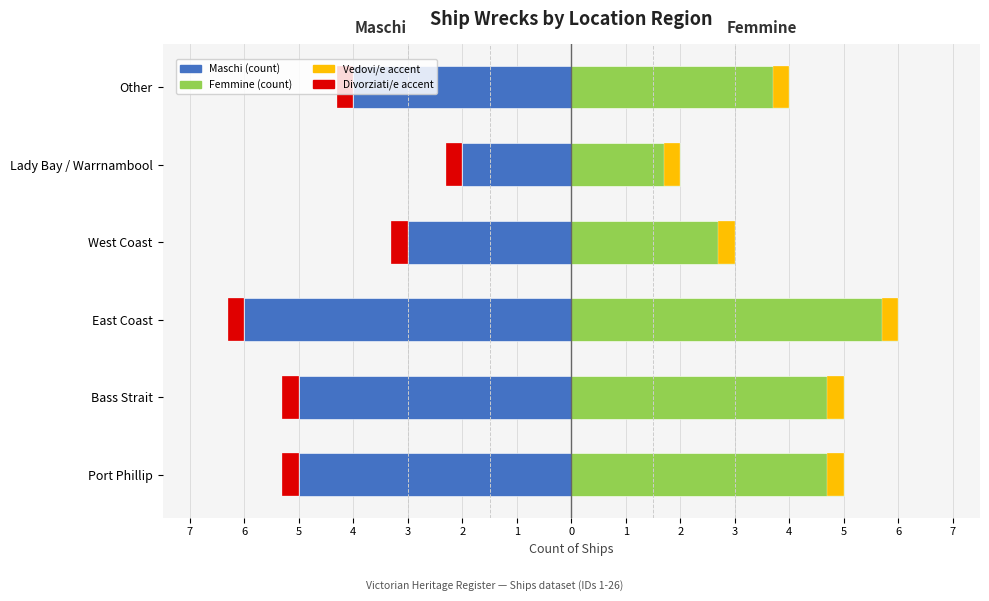

What is the sum of all Maschi (count) values?

-25